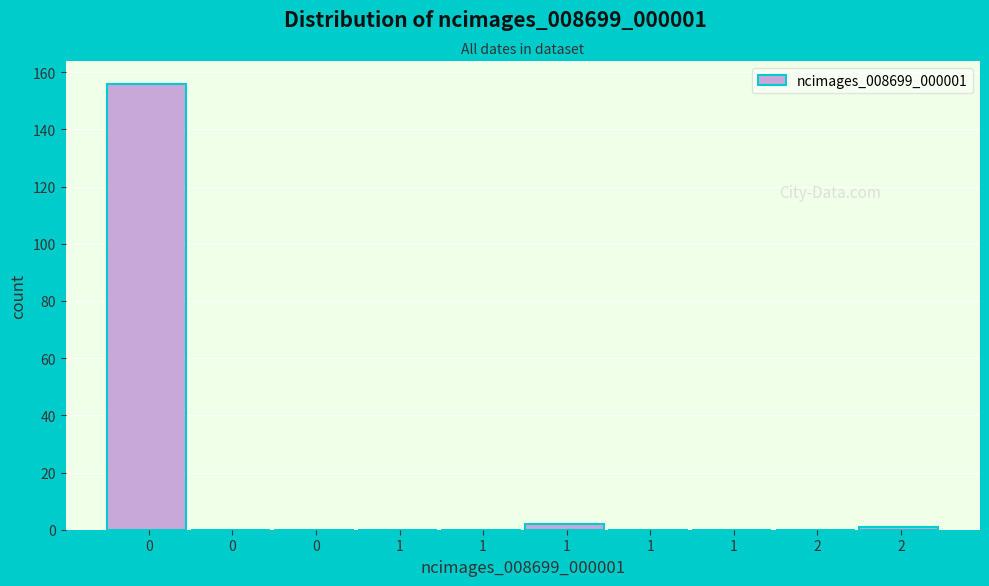

How many distinct data groups are displayed?

1